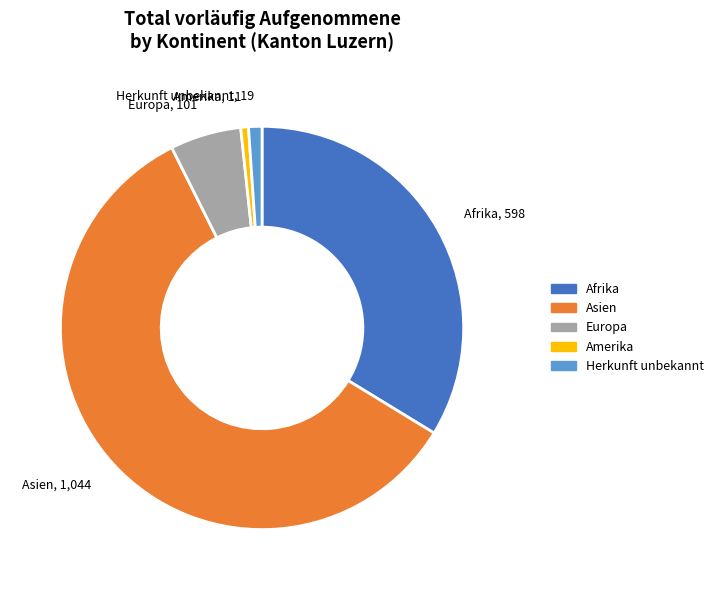

What is the majority slice?

Asien